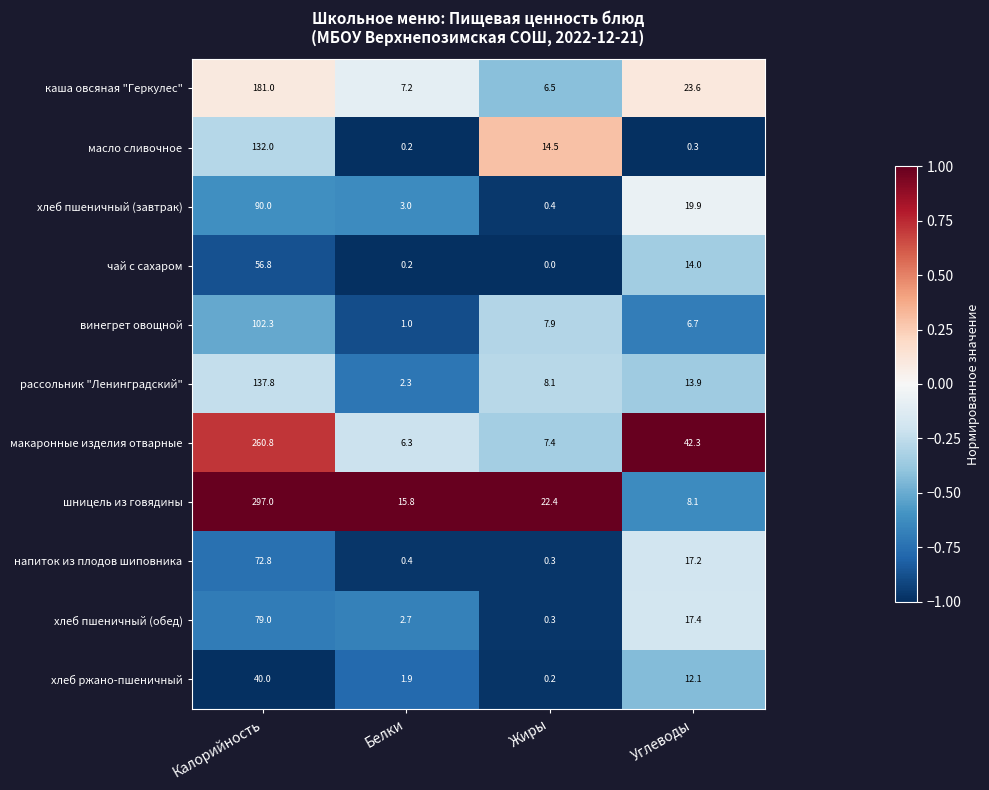

Which series has the largest range (max minus min)?

шницель из говядины